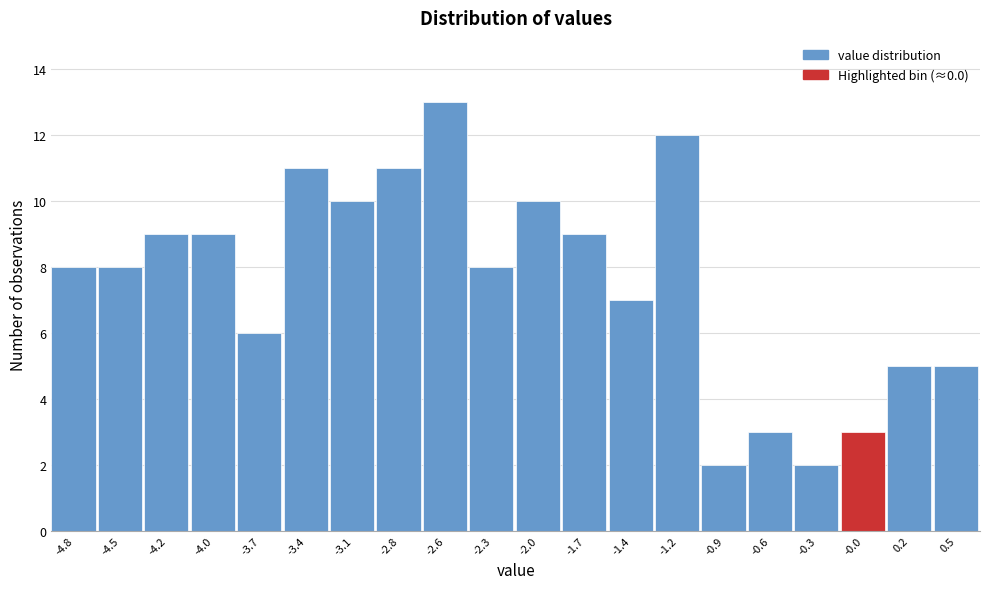

Reading left to right, what are all the values shown in this chart?

-4.8=8	-4.5=8	-4.2=9	-4.0=9	-3.7=6	-3.4=11	-3.1=10	-2.8=11	-2.6=13	-2.3=8	-2.0=10	-1.7=9	-1.4=7	-1.2=12	-0.9=2	-0.6=3	-0.3=2	-0.0=3	0.2=5	0.5=5